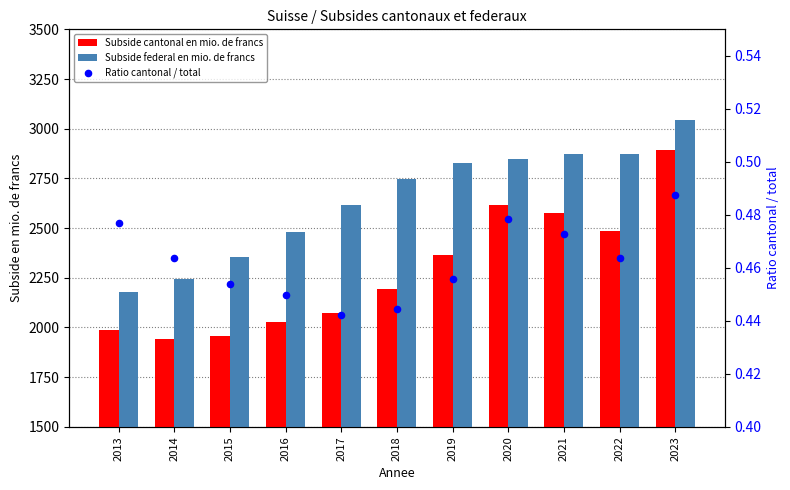

Which series has the largest total across all categories?

Subside federal en mio. de francs